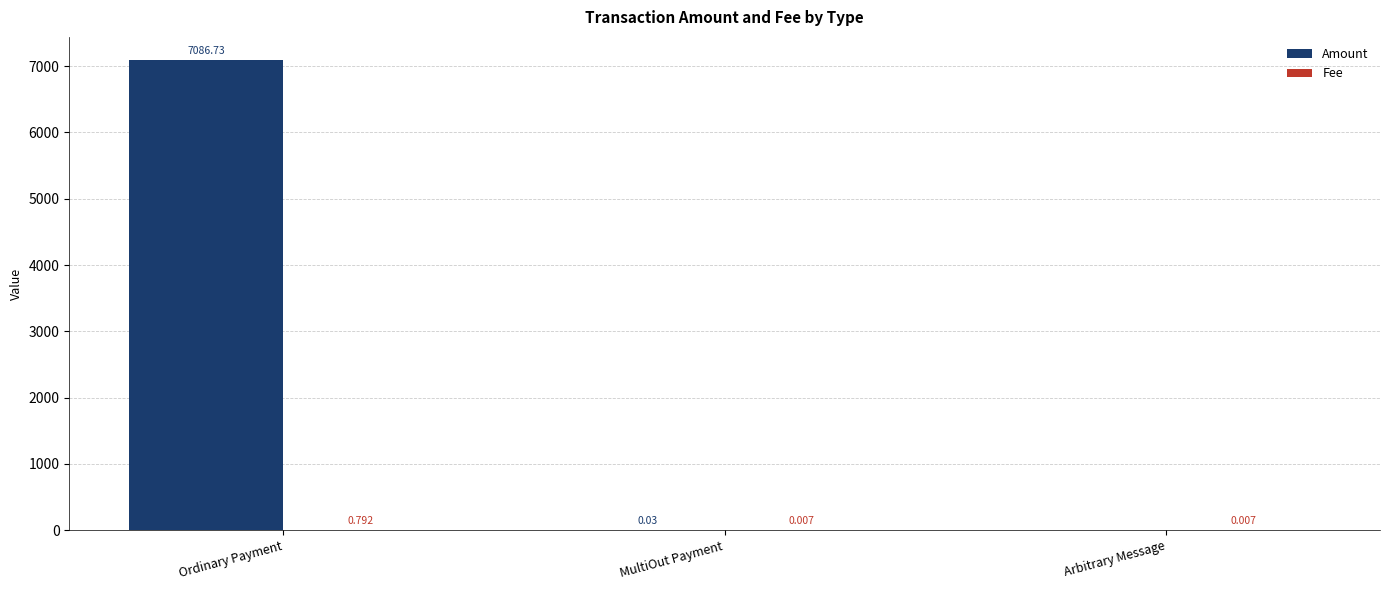

Which series has the largest total across all categories?

Amount